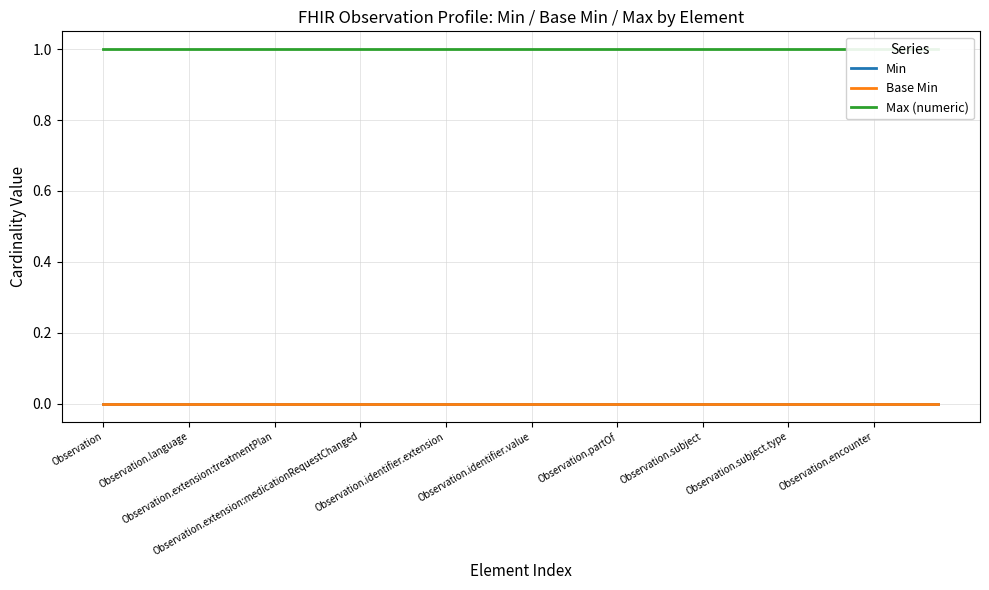

Is this an area chart (filled region under the line)?

No